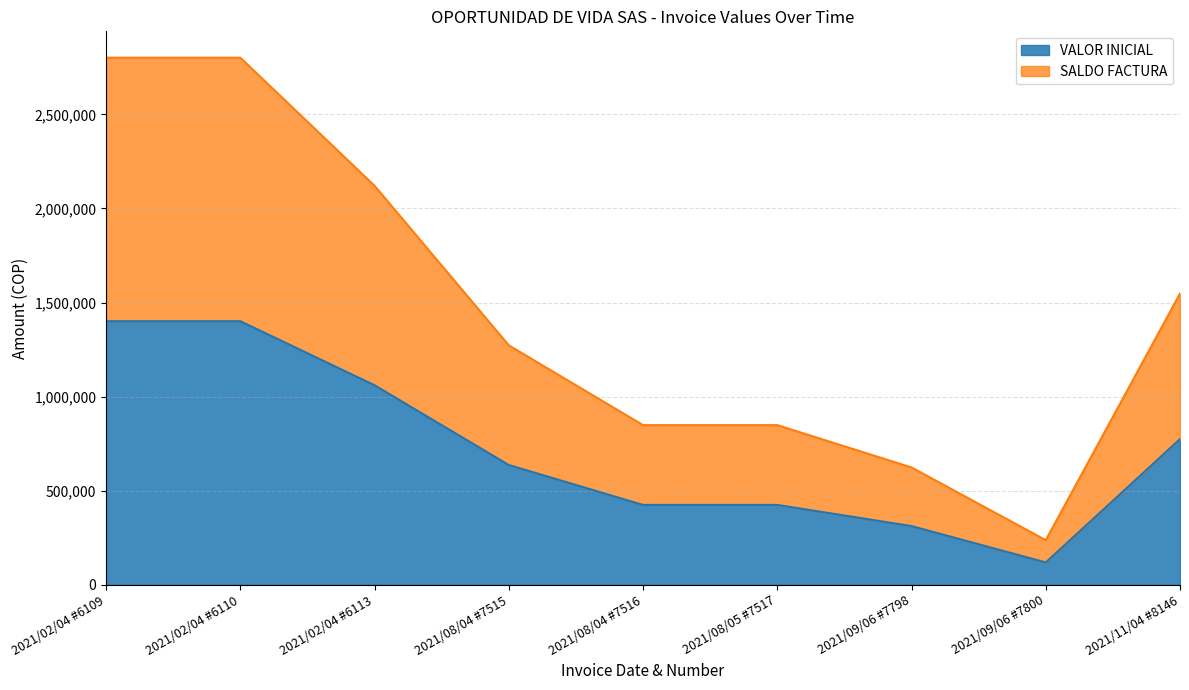

True or false: VALOR INICIAL has more than 2 points higher than both neighbors.

False